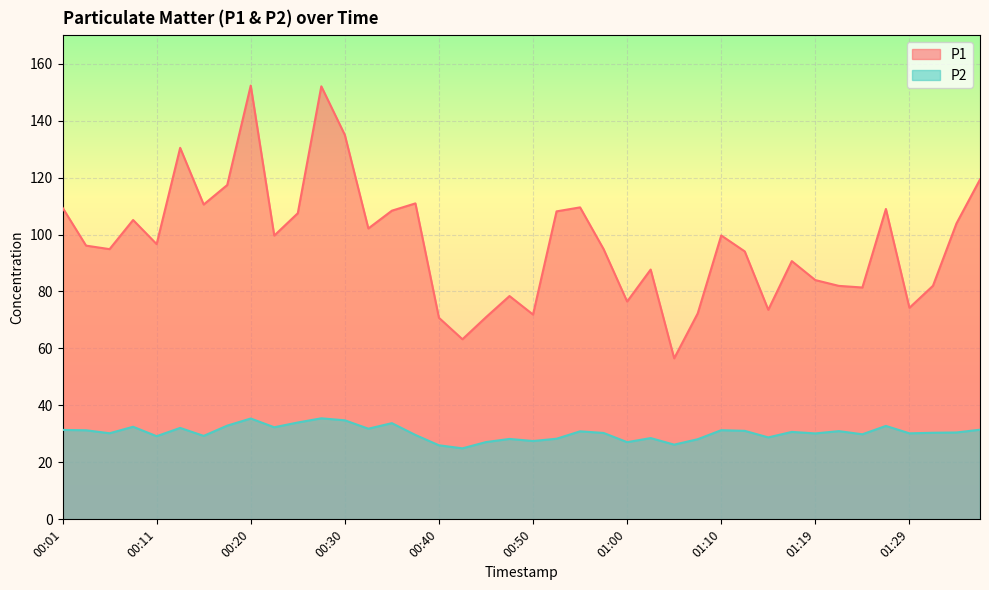

What are all the series names shown in the legend?

P1, P2